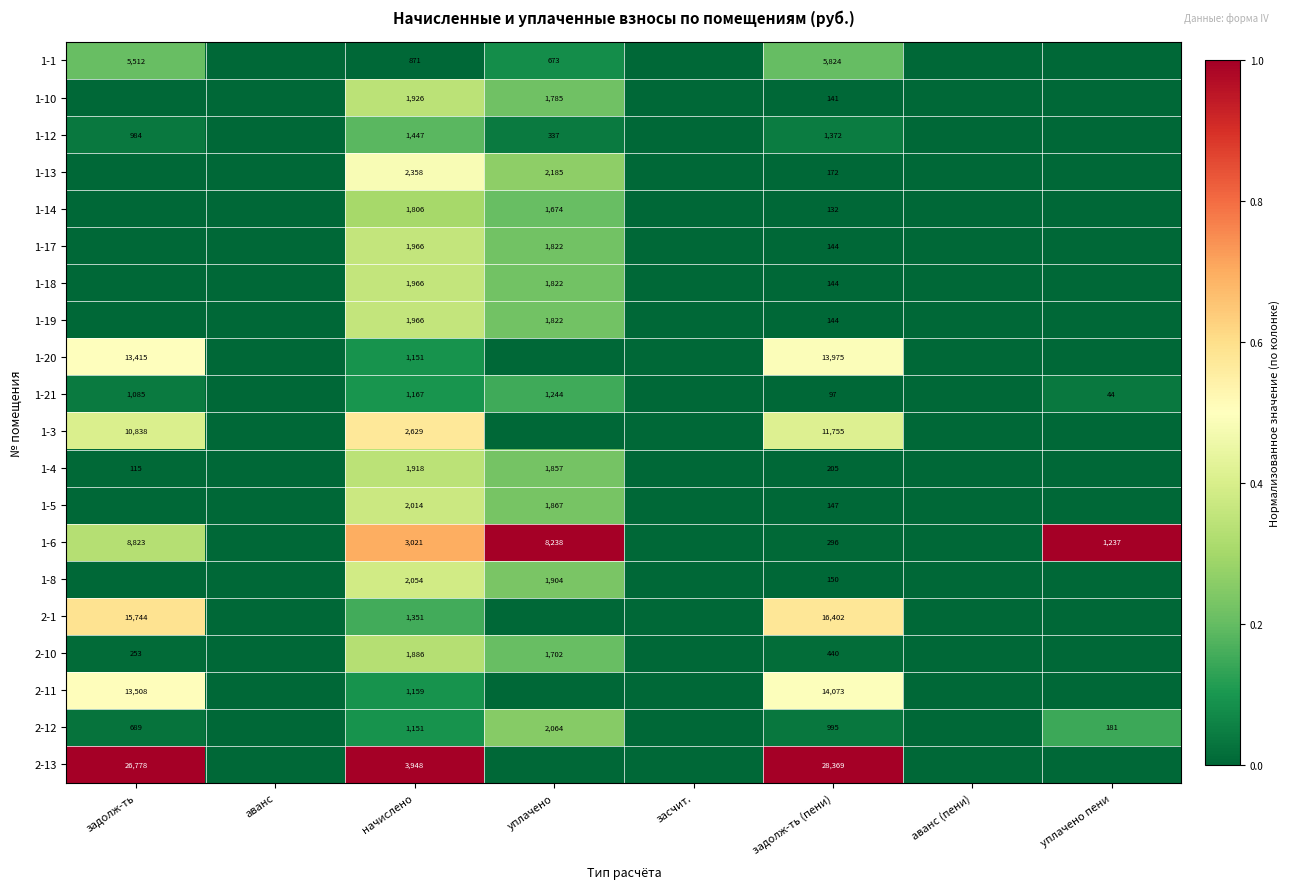

The value of 1-3 at задолж-ть (пени) is 3224. True or false?

False